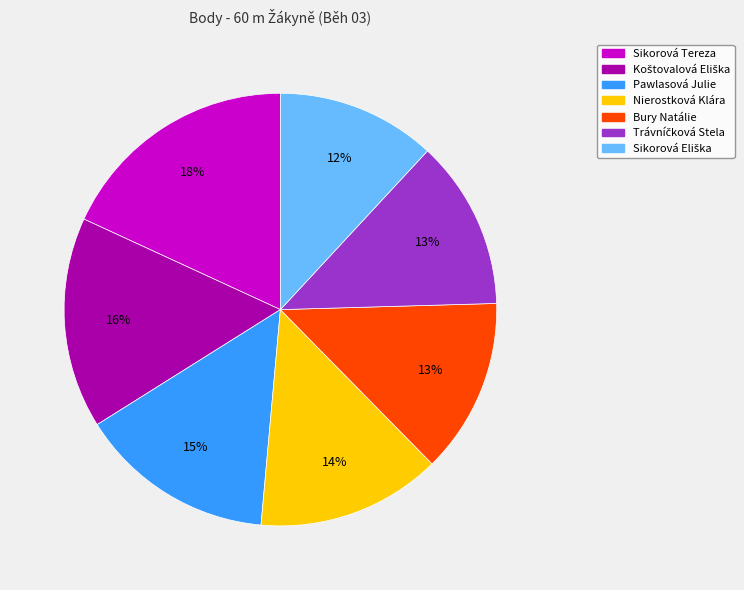

To the nearest percent, what portion does Sikorová Tereza represent?

18%